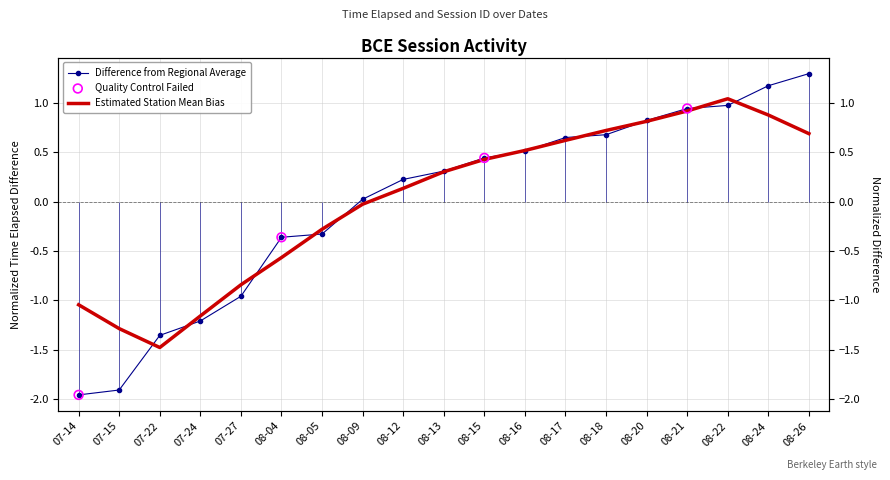

Between 07-15 and 08-20, which is larger?

08-20